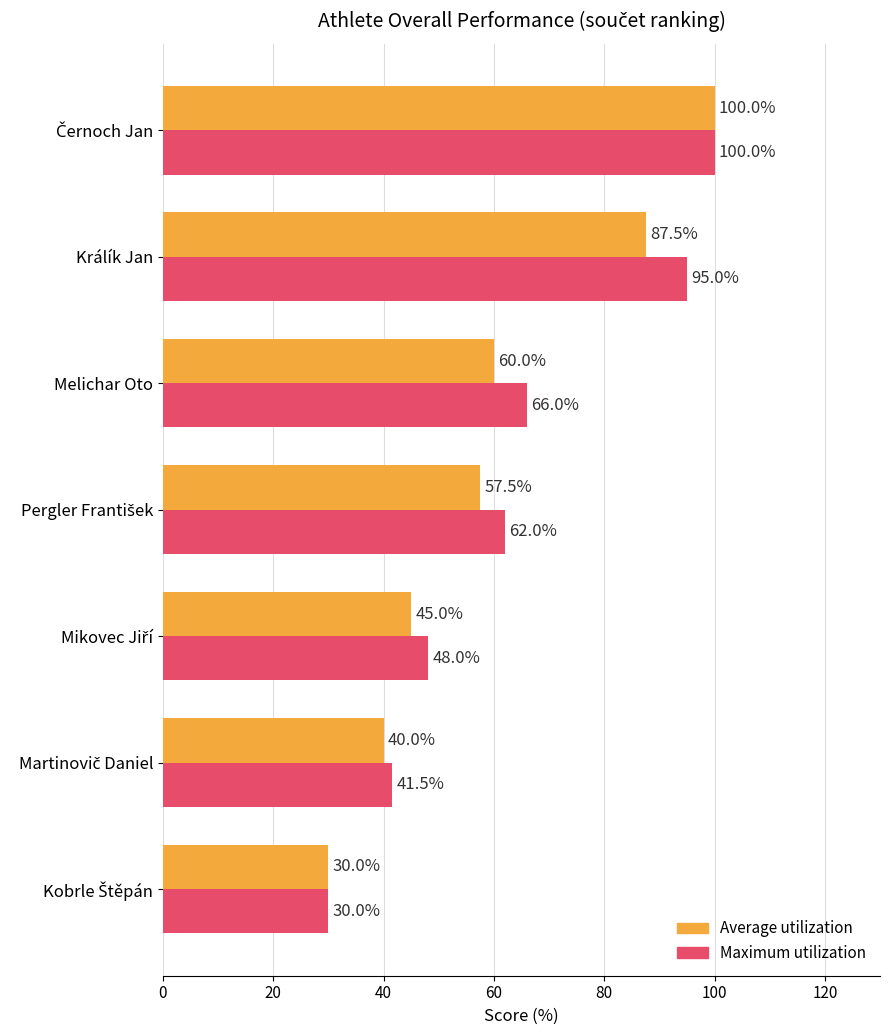

What is the minimum value shown in the chart?

30.0